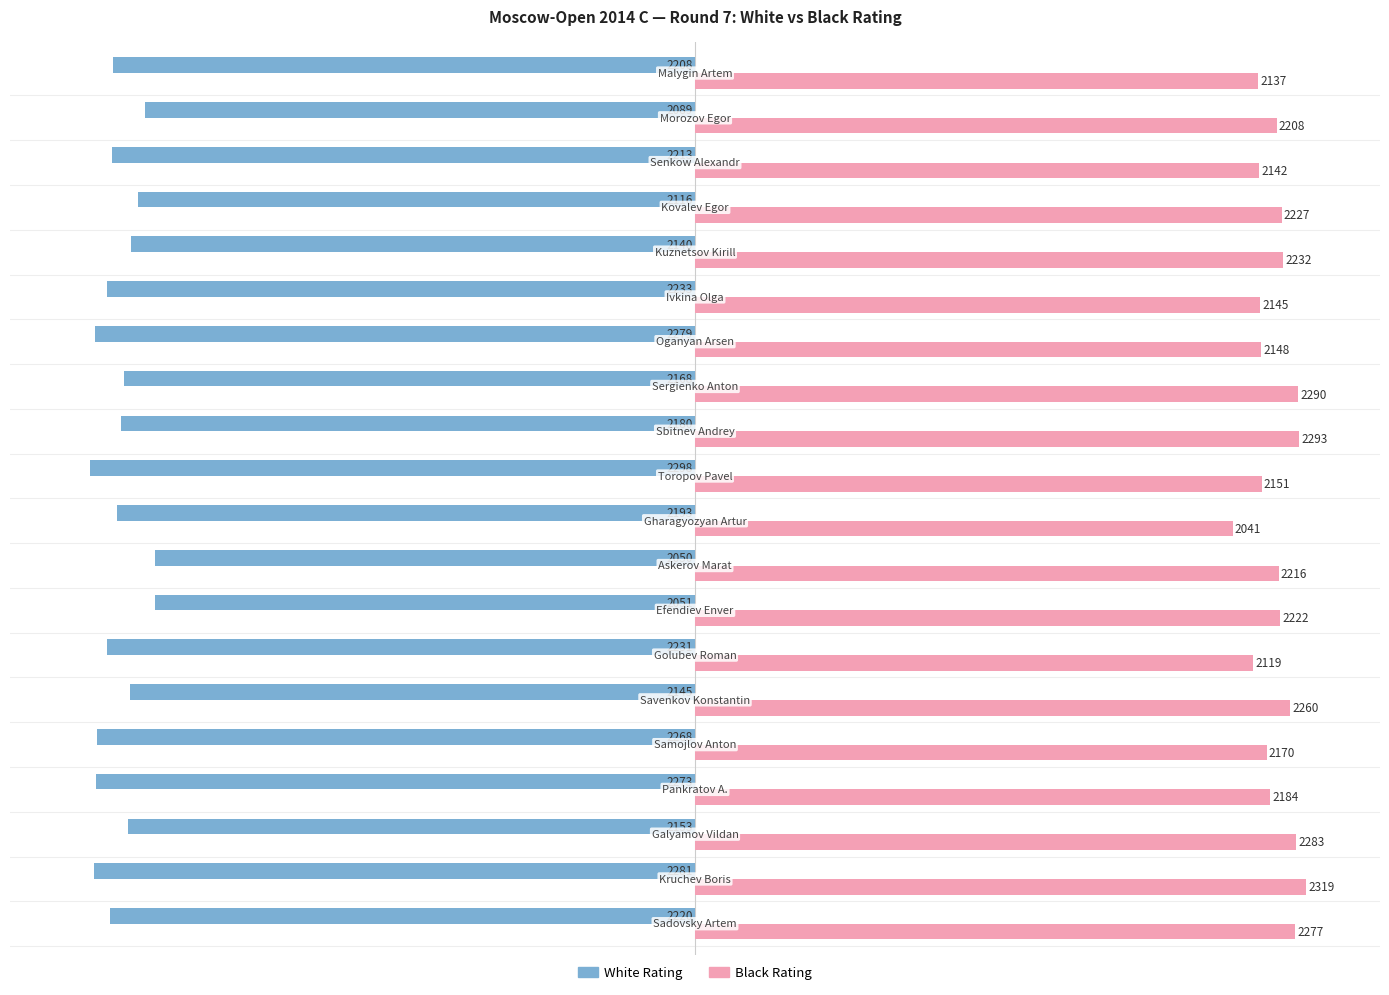

What is the sum of all Black Rating values?

44064